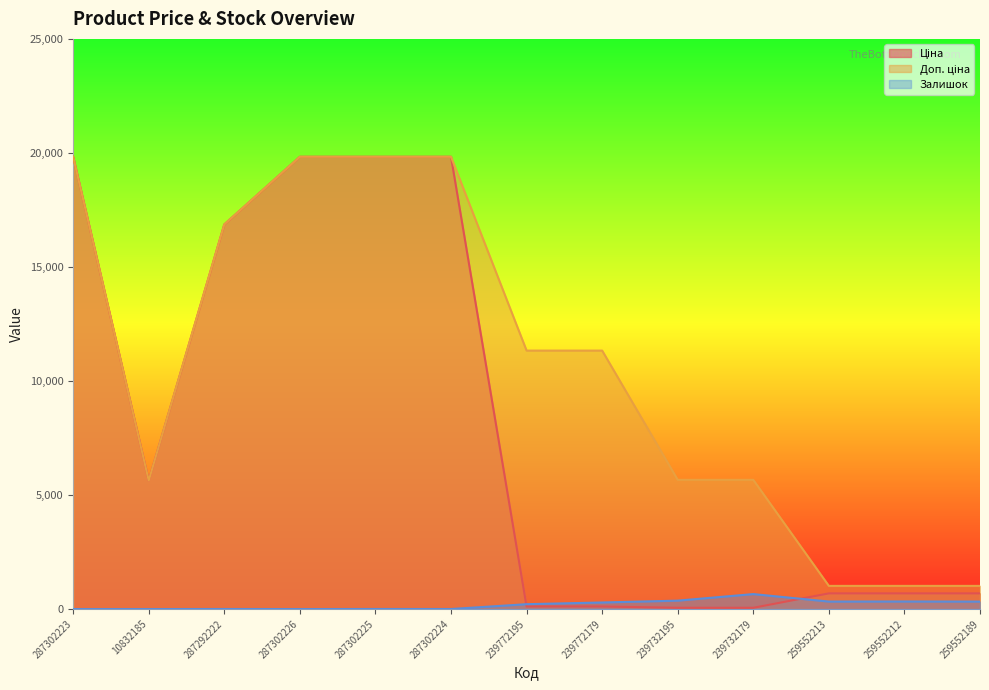

How many lines are shown in the chart?

3